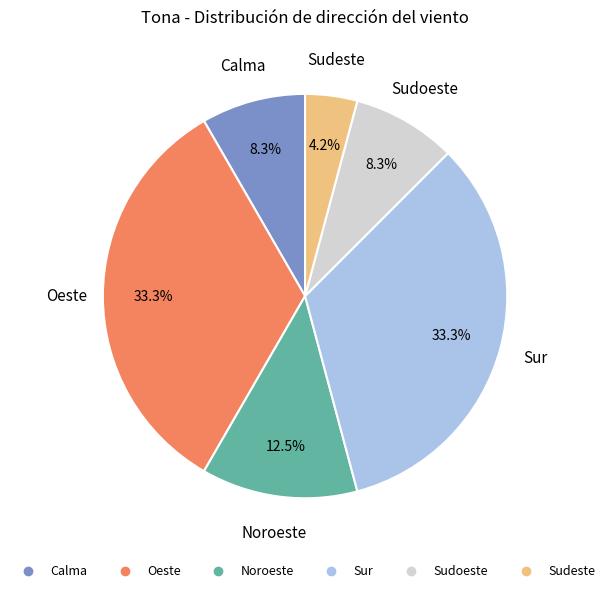

Does any single category account for the majority?

No